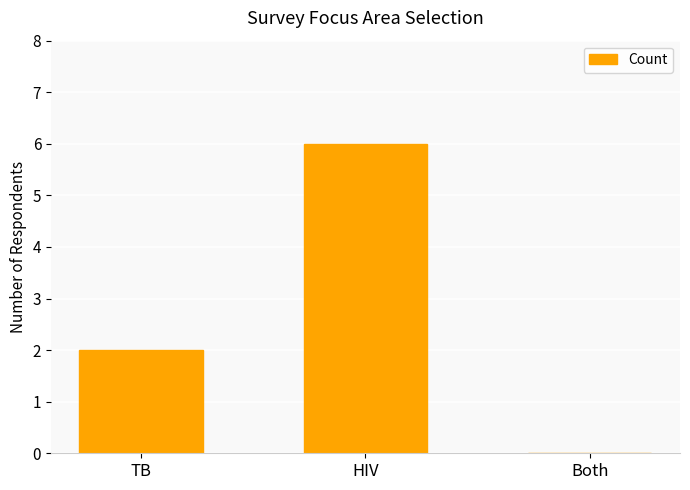

Reading left to right, what are all the values shown in this chart?

TB=2	HIV=6	Both=0